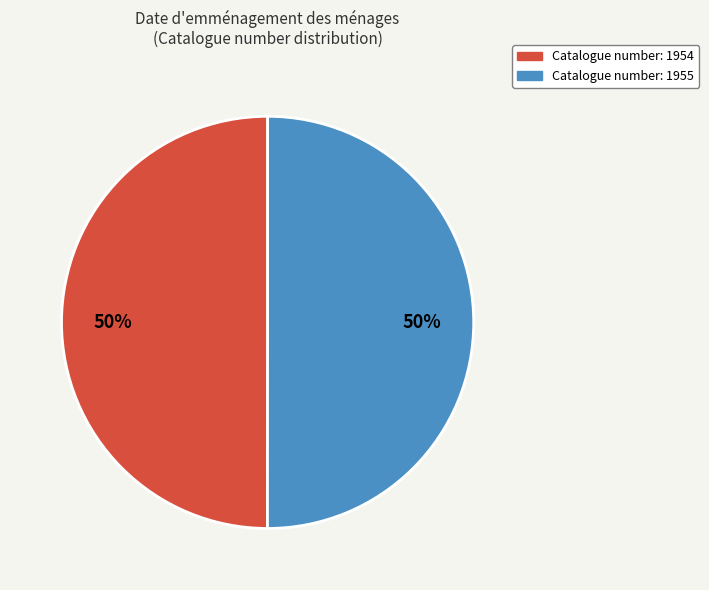

To the nearest percent, what is the average slice percentage?

50%